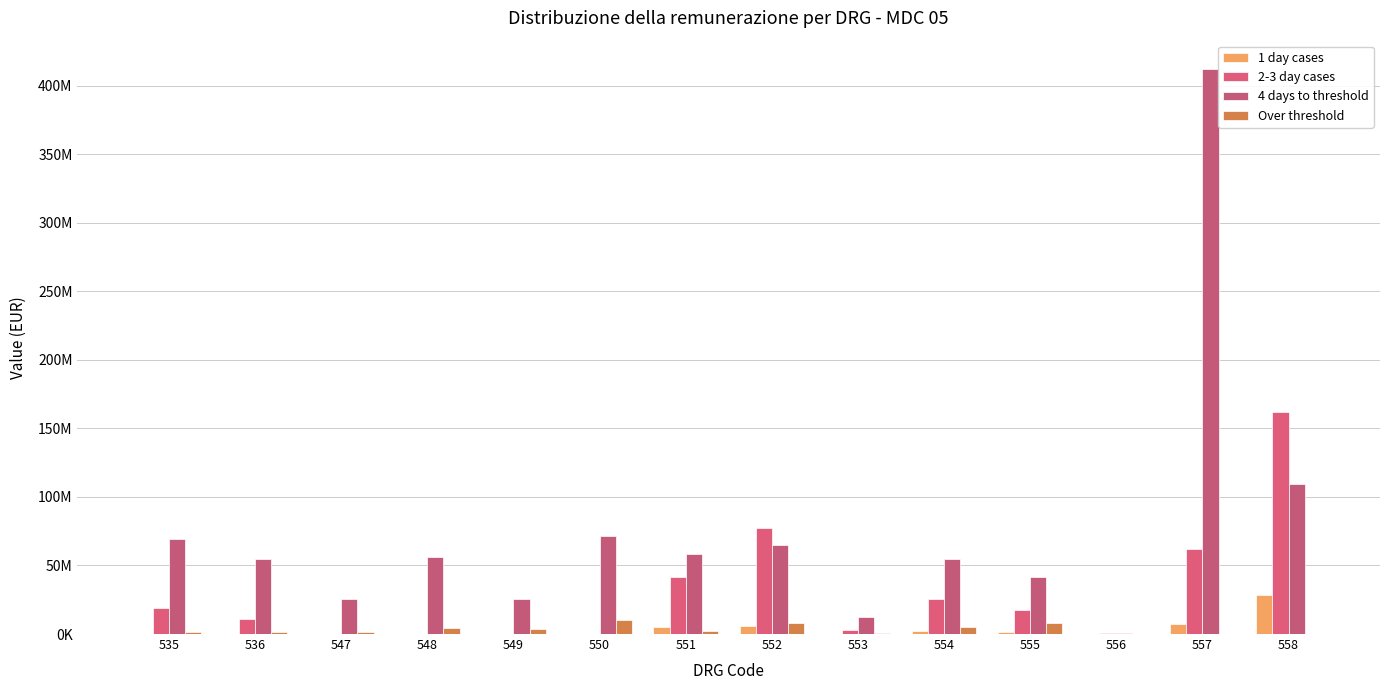

What is the difference between the maximum and second lowest values in the 2-3 day cases series?

161749594